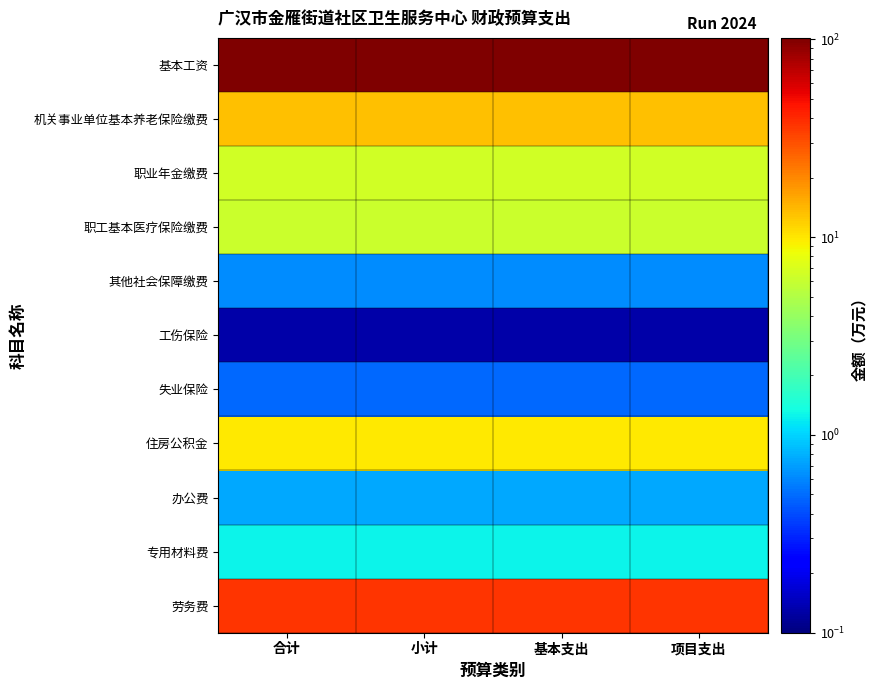

What is the total value across all series at 小计?

177.7